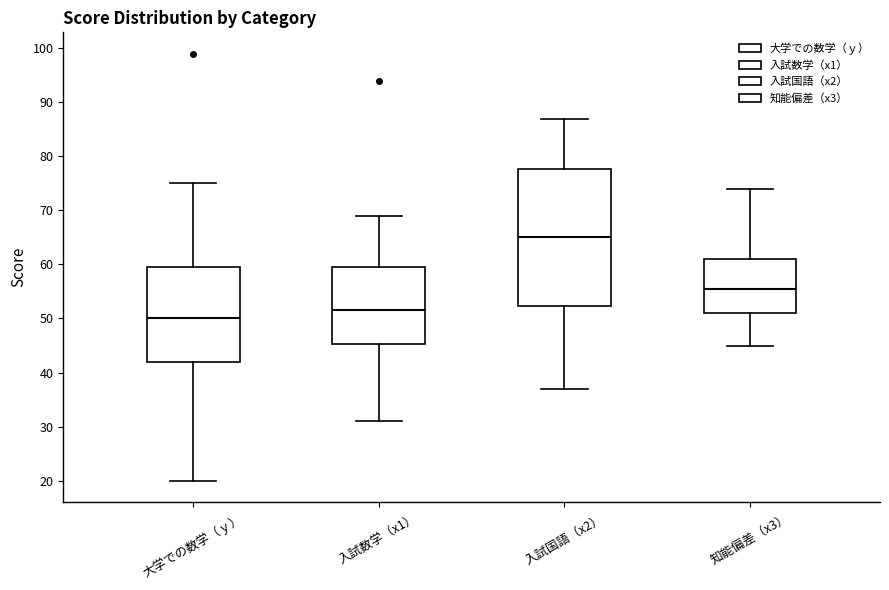

Which box is the tallest, from its lower edge to its upper edge?

入試国語（x2）